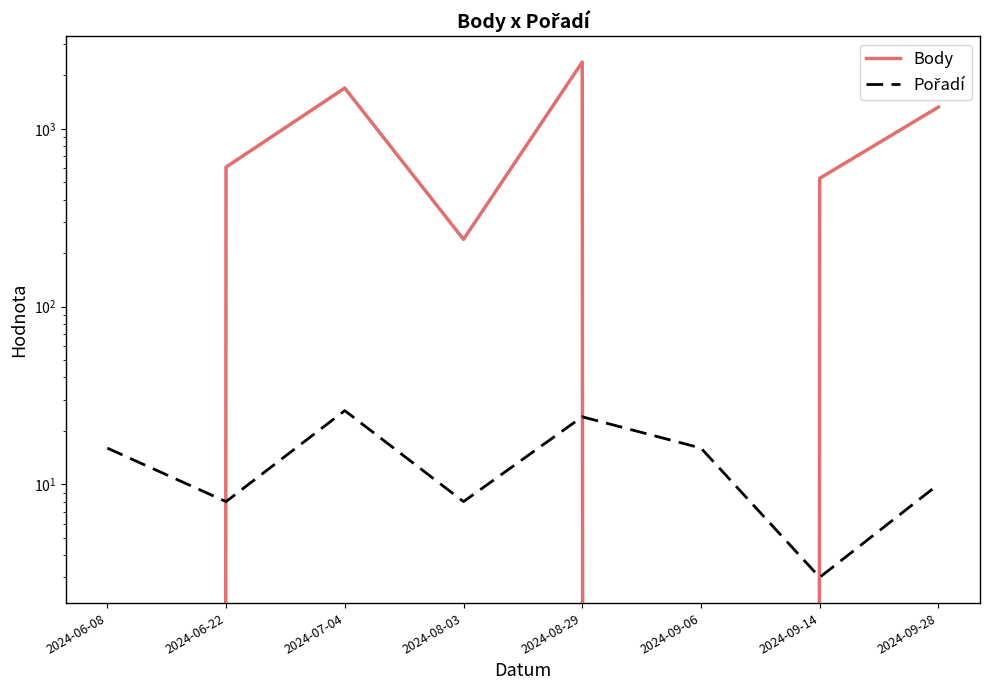

Rank the categories by Body value from highest to lowest.

2024-08-29, 2024-07-04, 2024-09-28, 2024-06-22, 2024-09-14, 2024-08-03, 2024-06-08, 2024-09-06